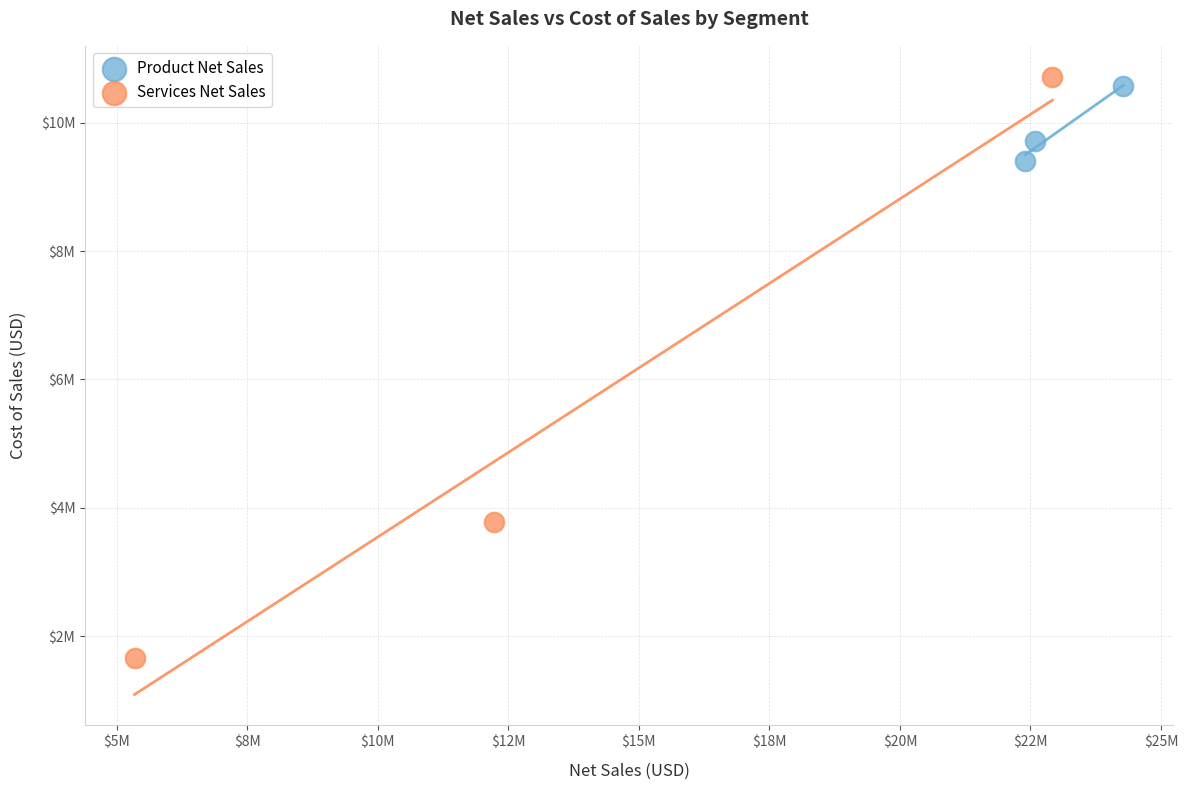

What are all the series names shown in the legend?

Product Net Sales, Services Net Sales